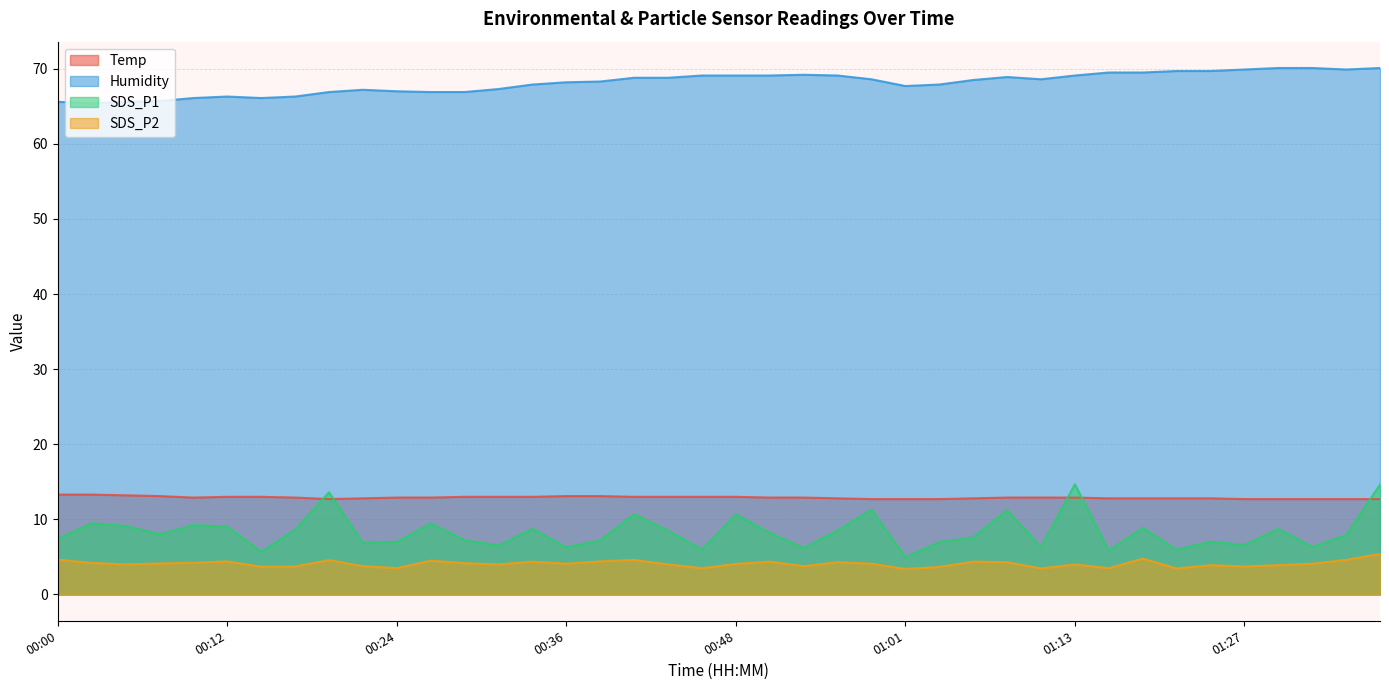

True or false: Humidity and SDS_P1 intersect in this chart.

False